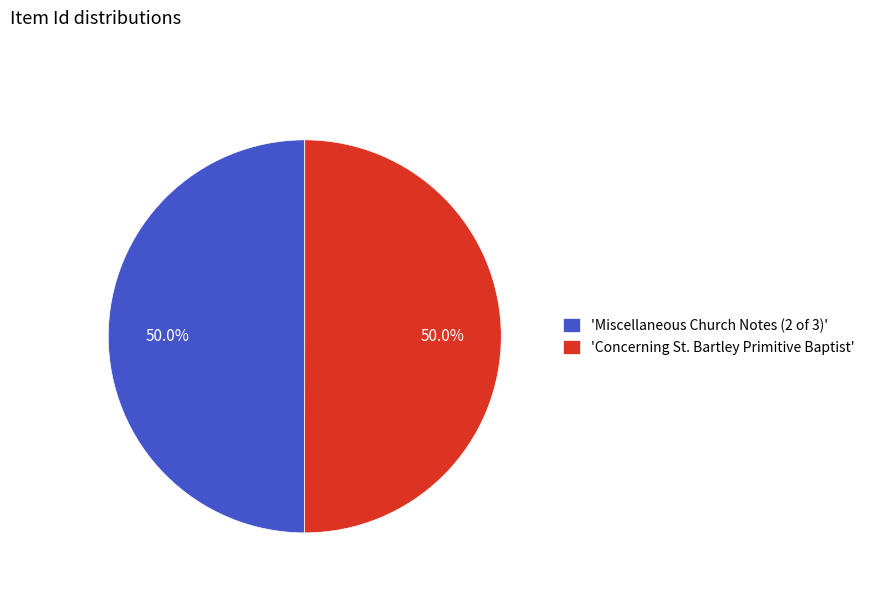

Approximately how many times larger is the value at 'Concerning St. Bartley Primitive Baptist' compared to 'Miscellaneous Church Notes (2 of 3)'?

1.0